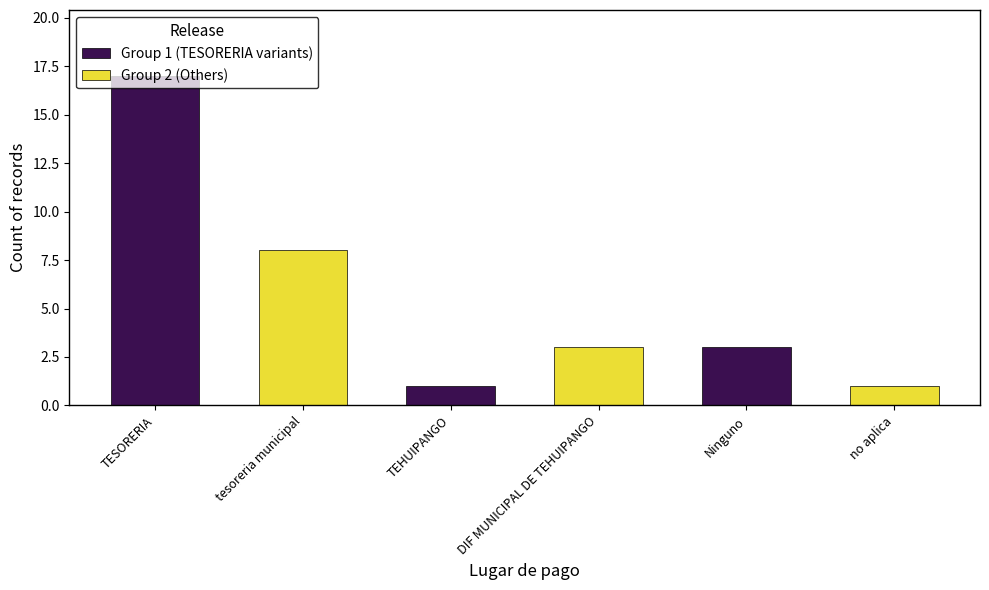

How many bars are there in total?

6